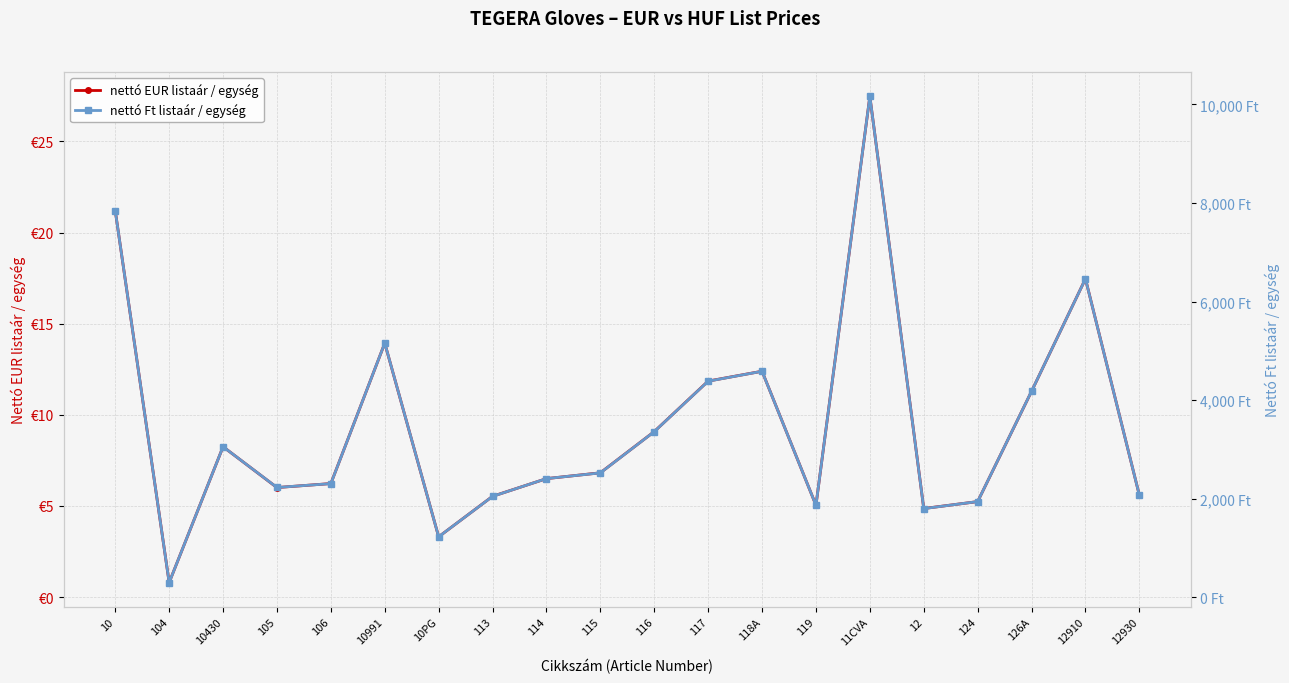

Reading right to left, what are all the values shown in this chart?

nettó EUR listaár / egység: 5.6	17.5	11.3	5.2	4.9	27.5	5.0	12.4	11.8	9.1	6.8	6.5	5.5	3.3	13.9	6.2	6.0	8.2	0.8	21.2
nettó Ft listaár / egység: 2069.0	6458.7	4178.8	1939.7	1796.7	10164.5	1864.8	4583.7	4383.0	3358.7	2521.6	2405.9	2045.2	1225.0	5155.4	2303.8	2225.5	3052.4	296.1	7840.3